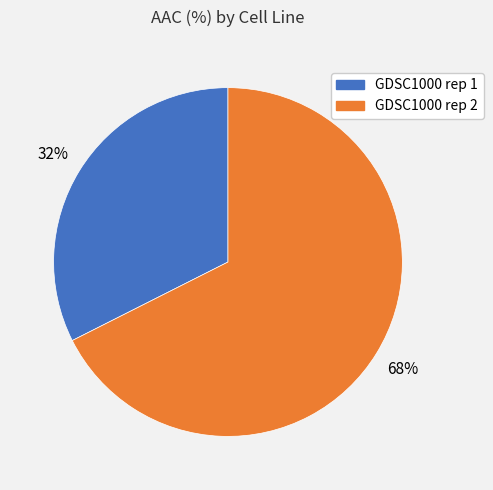

How many segments does this pie chart have?

2